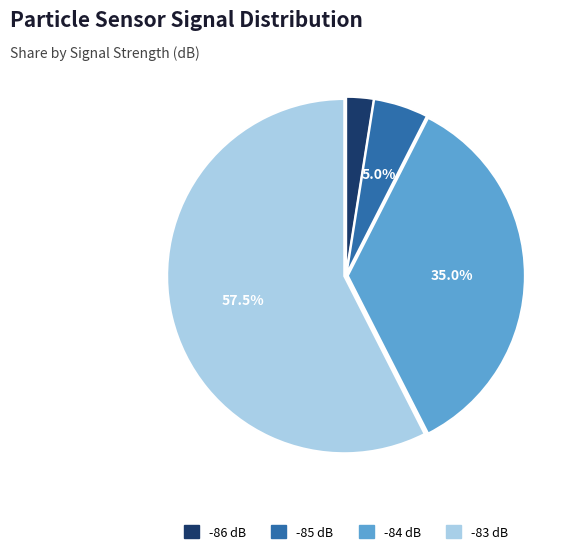

Is there a majority slice in this chart?

Yes